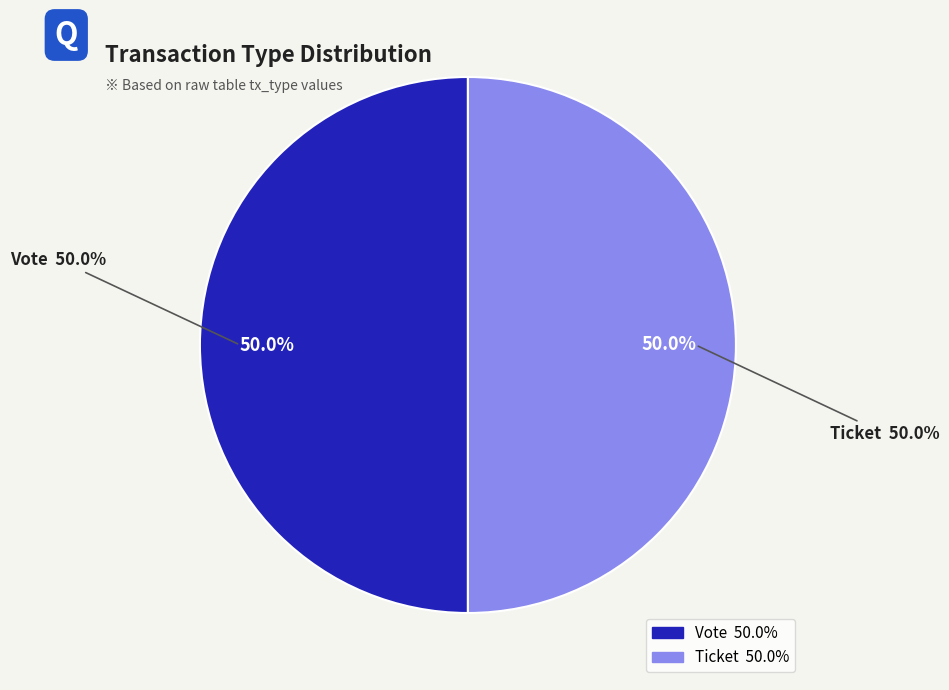

To the nearest percent, what is the average slice percentage?

50%